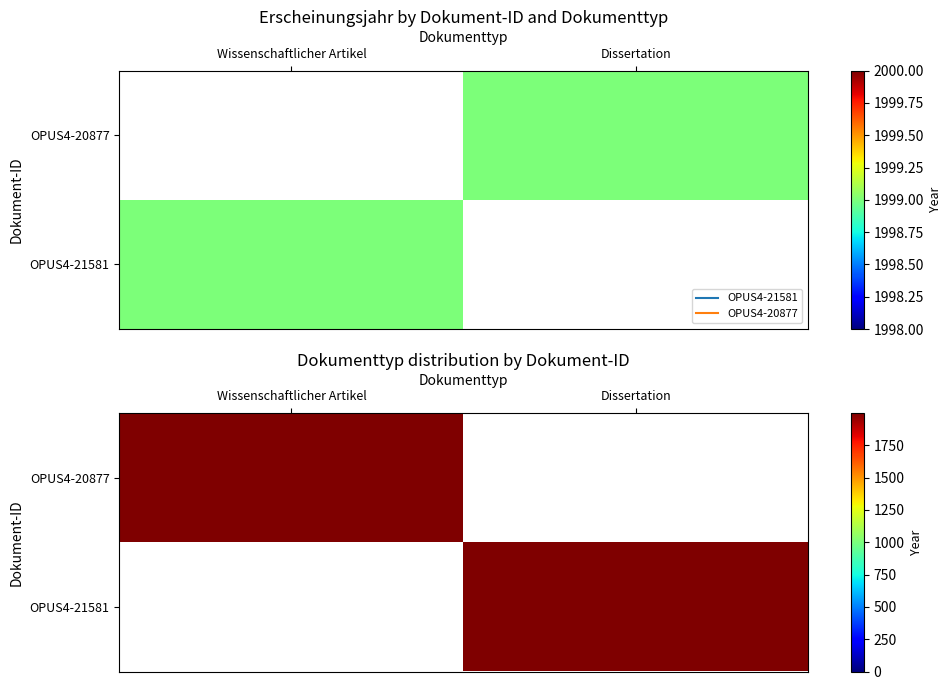

At which label does OPUS4-21581 reach its minimum?

Wissenschaftlicher Artikel